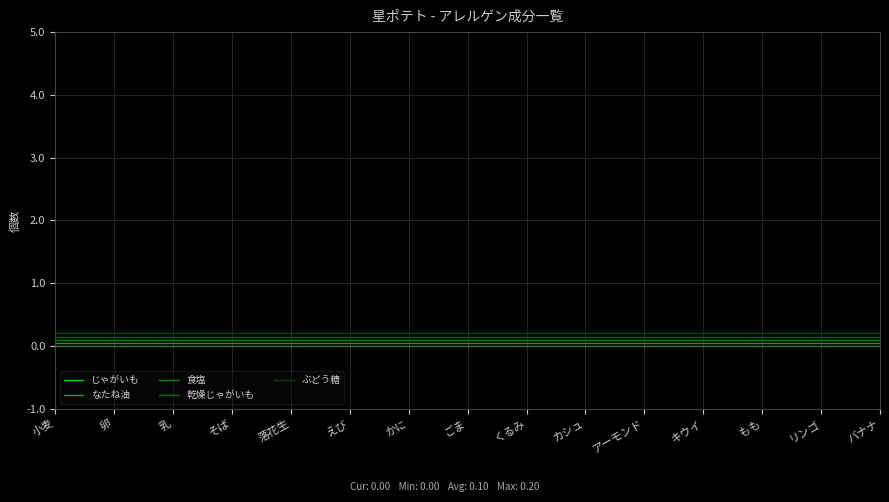

What is the sum of all 乾燥じゃがいも values?

2.2